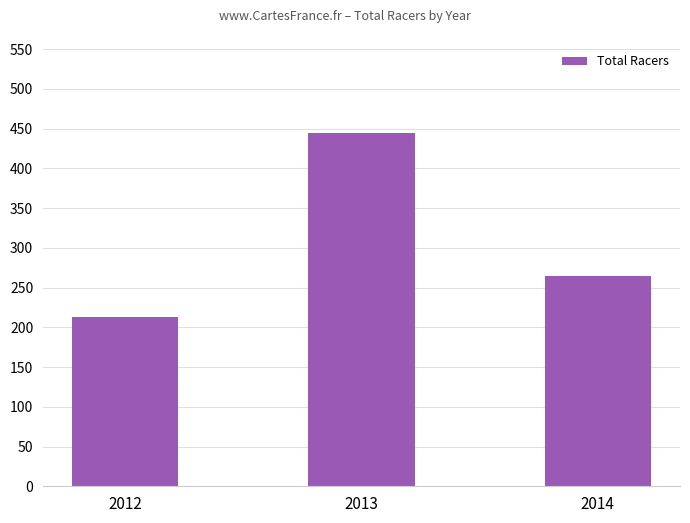

What value does the data have at 2012?

213